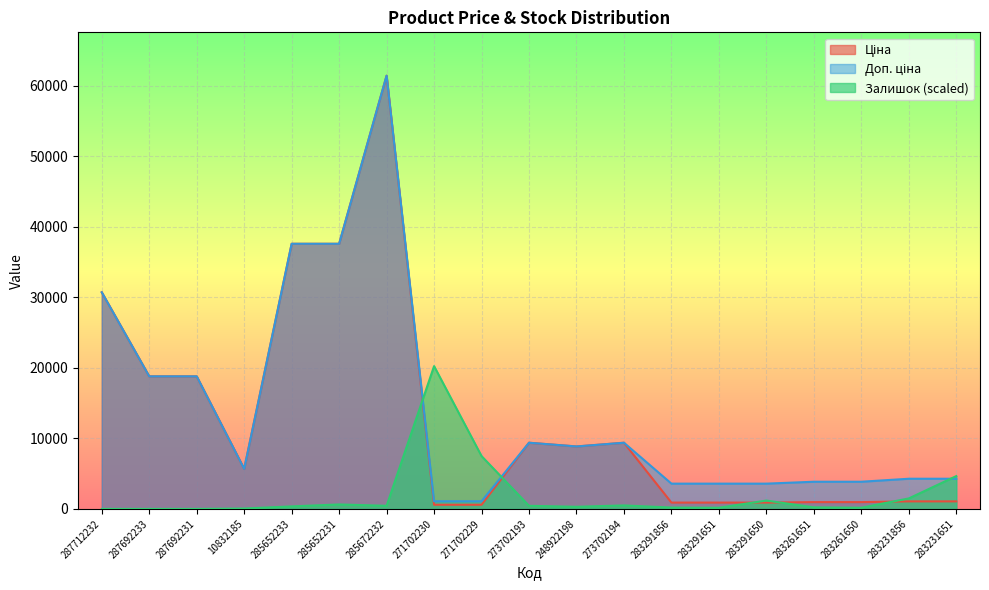

How many data points in Доп. ціна are less than 5673?

9